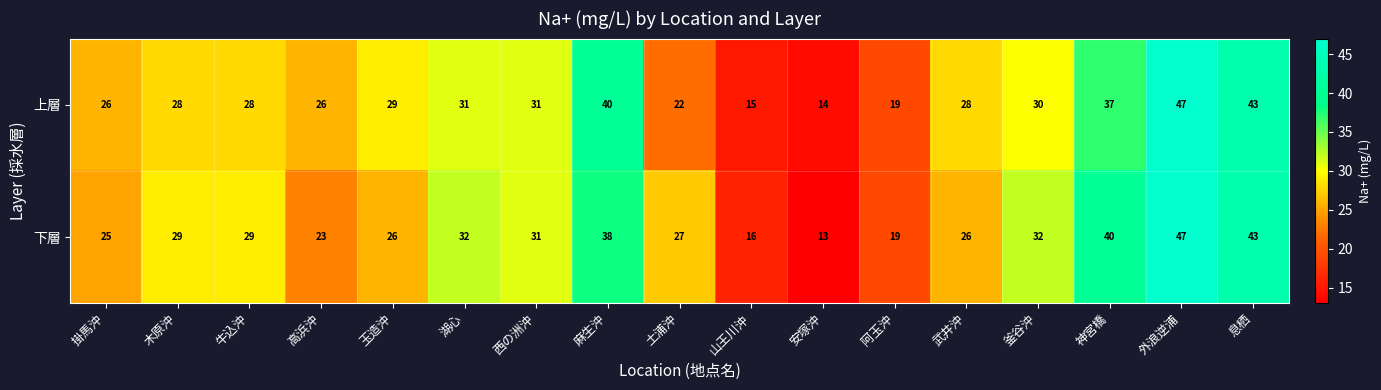

Which label corresponds to the smallest value in the chart?

安塚沖